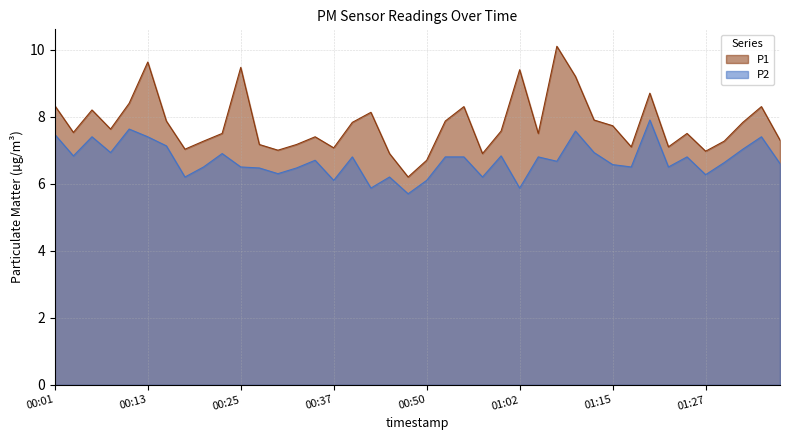

Rank the series by their average value, from highest to lowest.

P1, P2